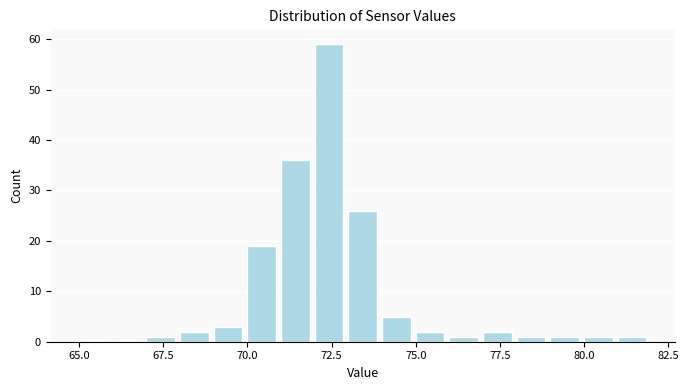

Around what value on the x-axis is the tallest bar? Give the approximate position of its centre, as read against the axis.

72.5